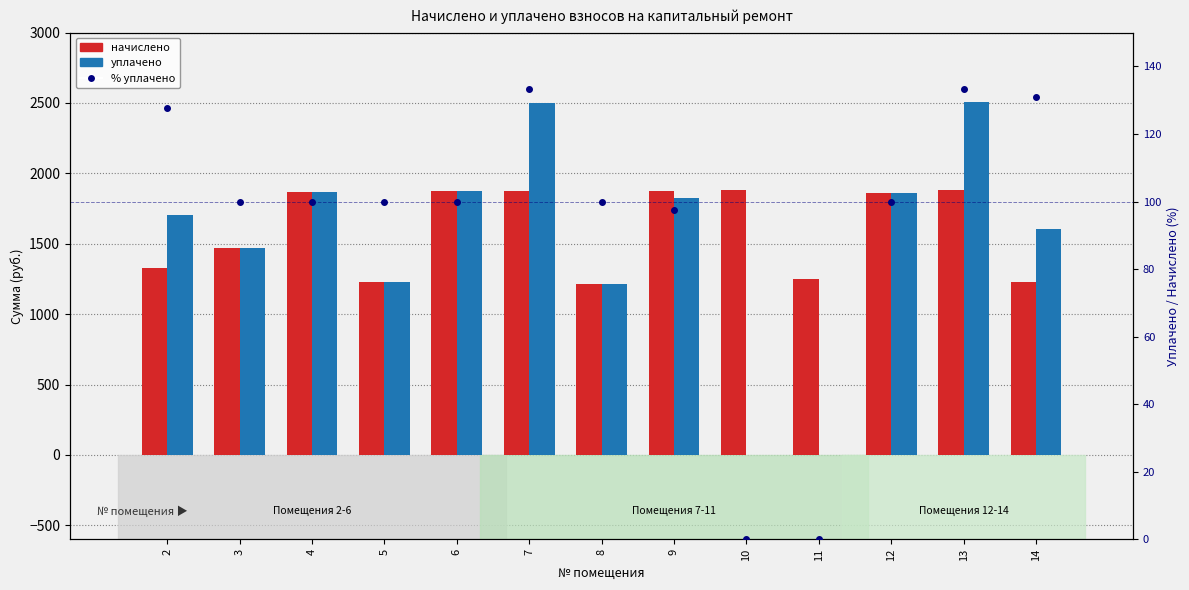

Is the value of начислено at 10 greater than the value of уплачено at 5?

Yes